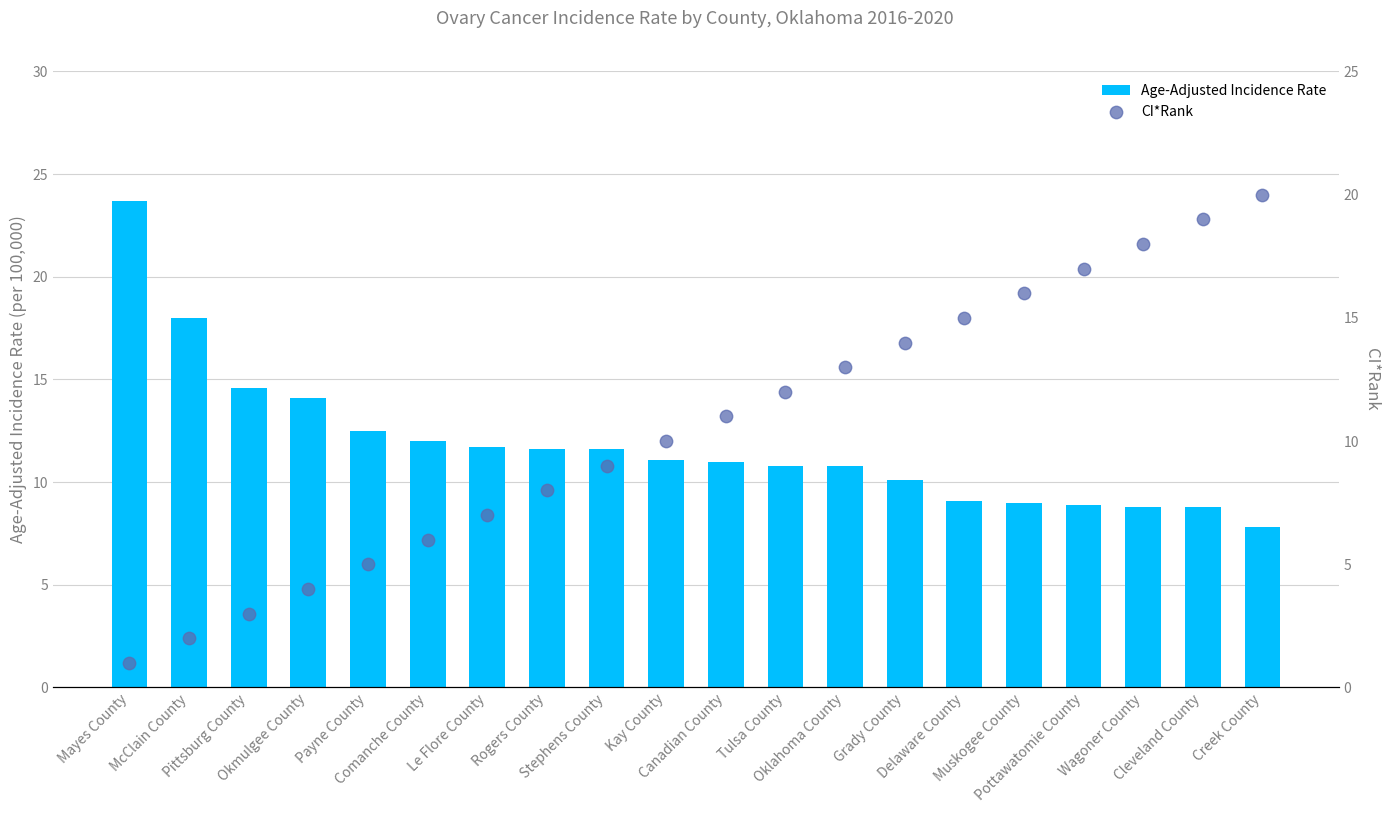

Is the value of Age-Adjusted Incidence Rate at Mayes County greater than the value of CI*Rank at Creek County?

Yes